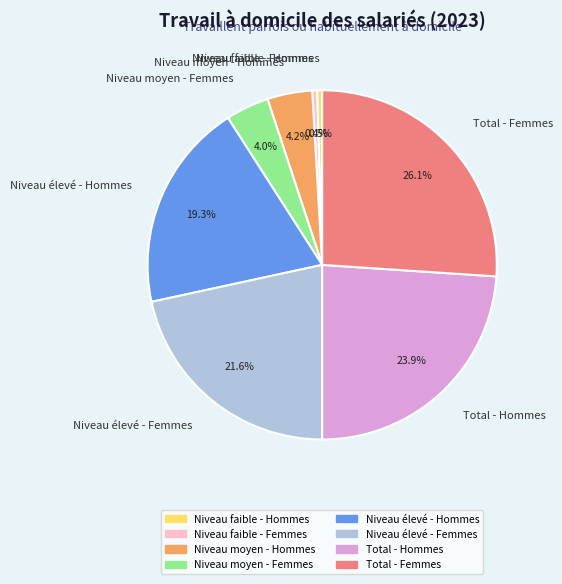

How many slices are in this pie chart?

8